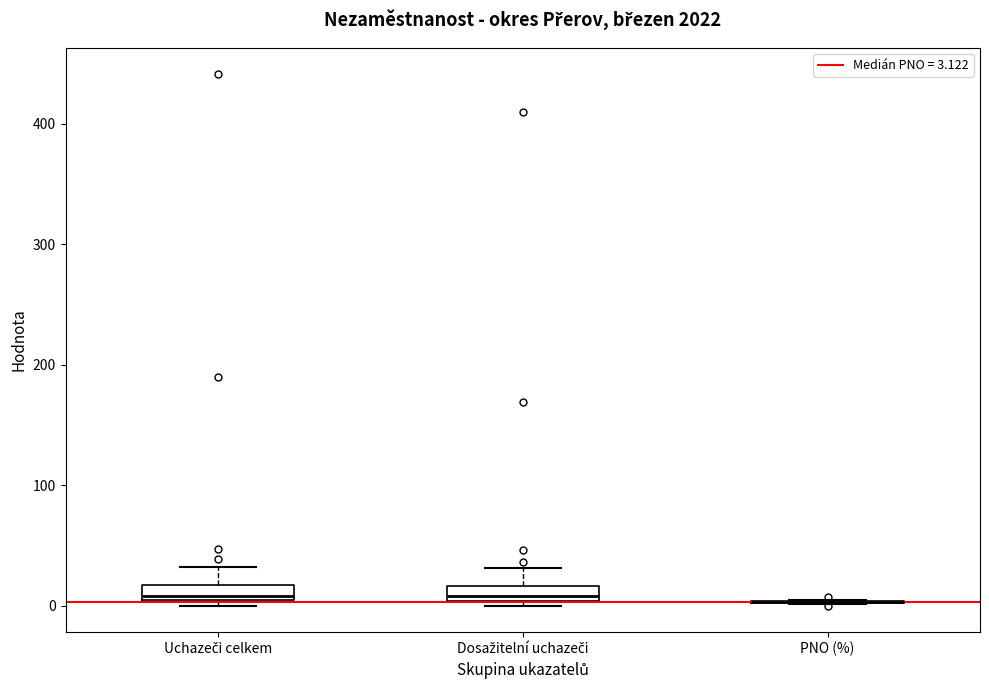

Where is the lower edge of the box for Dosažitelní uchazeči on the y-axis? The values are not printed on the chart, so give them approximately, as read against the axis.

0